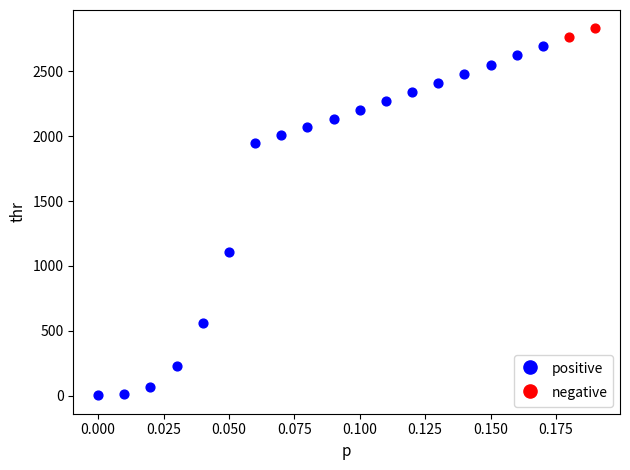

What are all the series names shown in the legend?

positive, negative